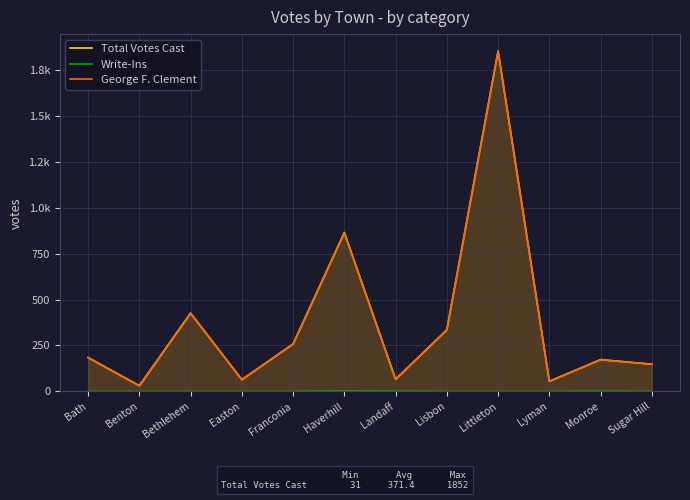

Reading right to left, what are all the values shown in this chart?

Total Votes Cast: 148	173	55	1852	335	66	865	258	64	426	31	184
Write-Ins: 0	1	0	0	0	1	3	0	0	0	0	0
George F. Clement: 148	172	55	1852	335	65	862	258	64	426	31	184